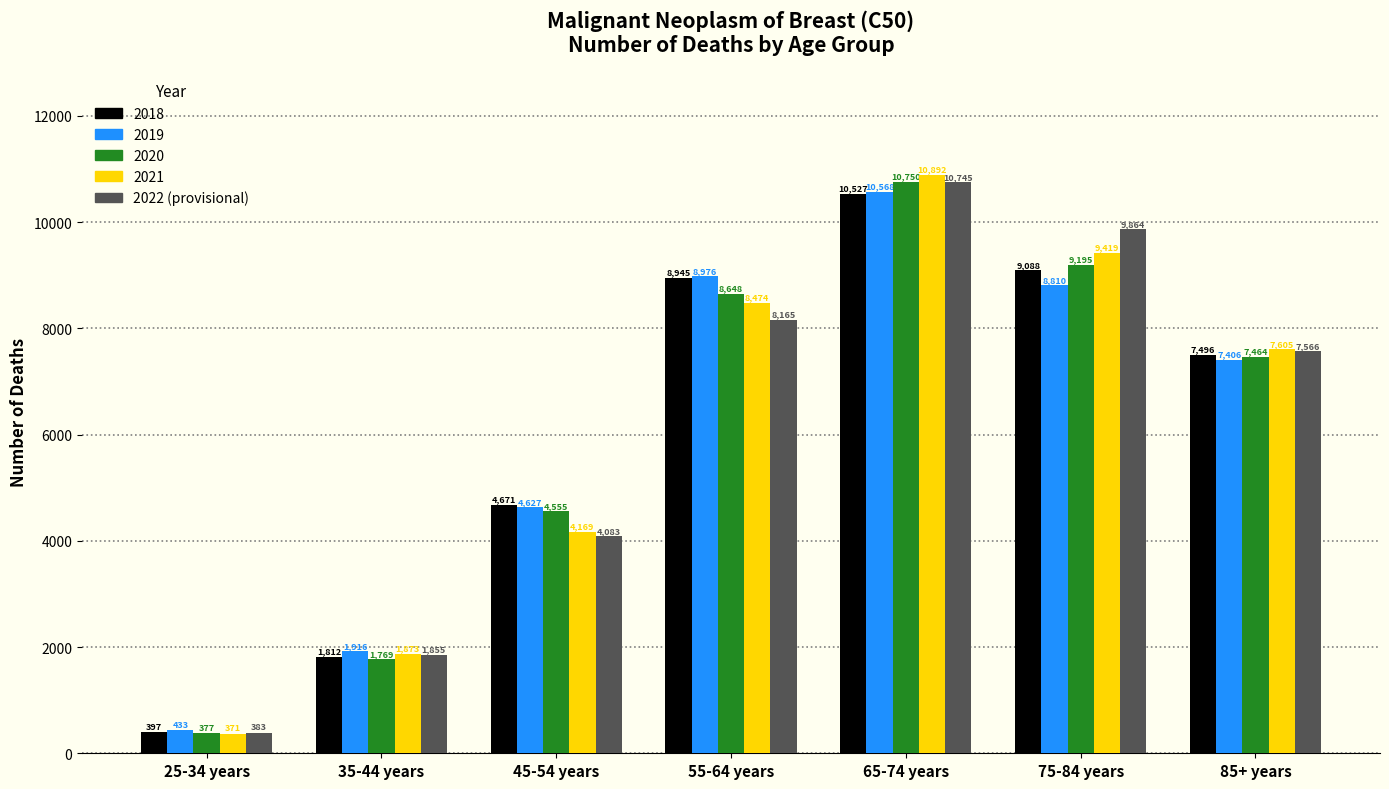

Does the chart contain stacked bars?

No